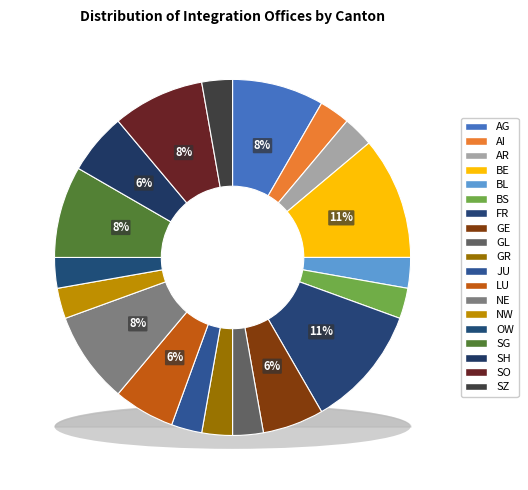

How many slices are in this pie chart?

19